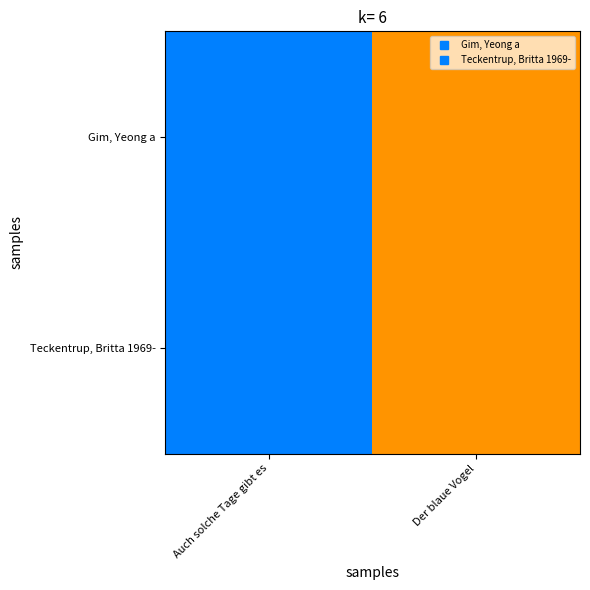

At how many categories does at least one series exceed 2018?

1